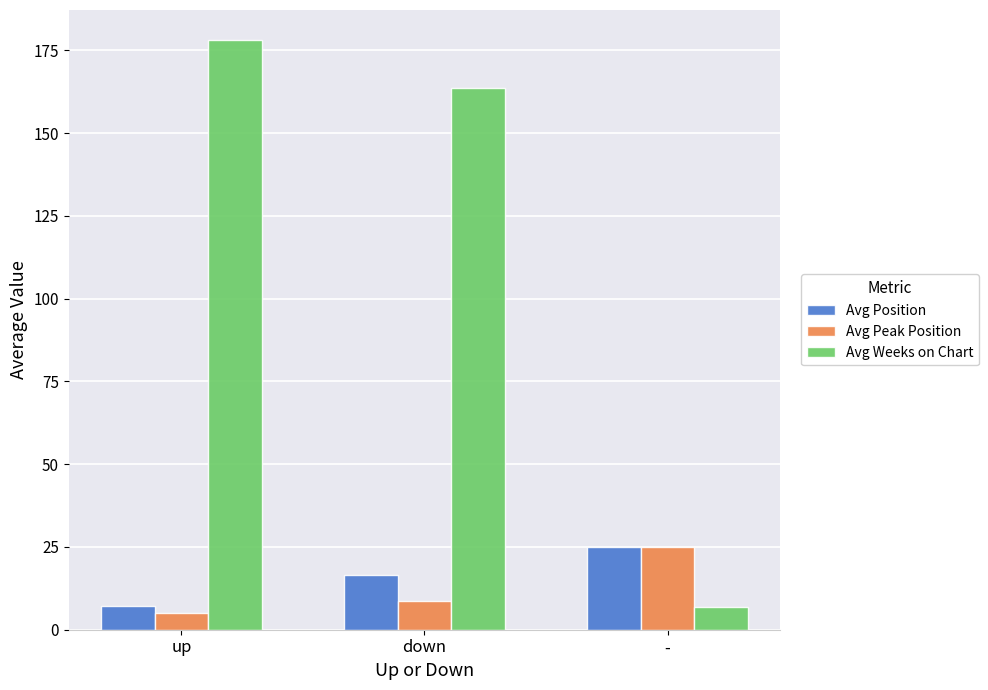

How many distinct data groups are displayed?

3